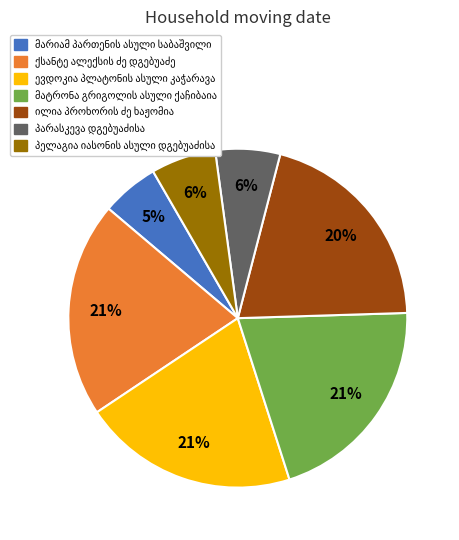

Is there any slice that represents more than half of the pie?

No